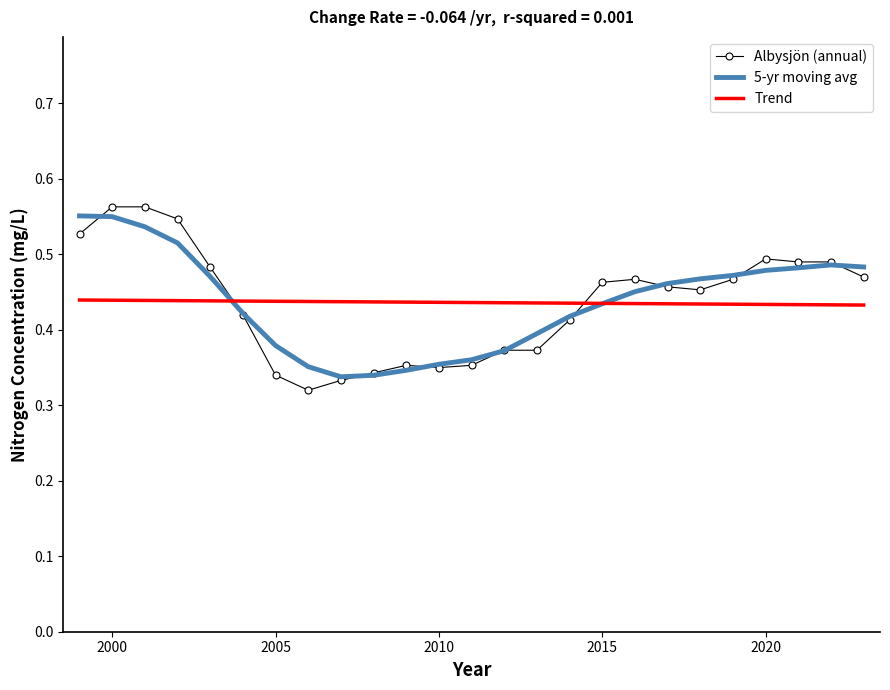

List the series in order of their peak value, lowest first.

Trend, 5-yr moving avg, Albysjön (annual)